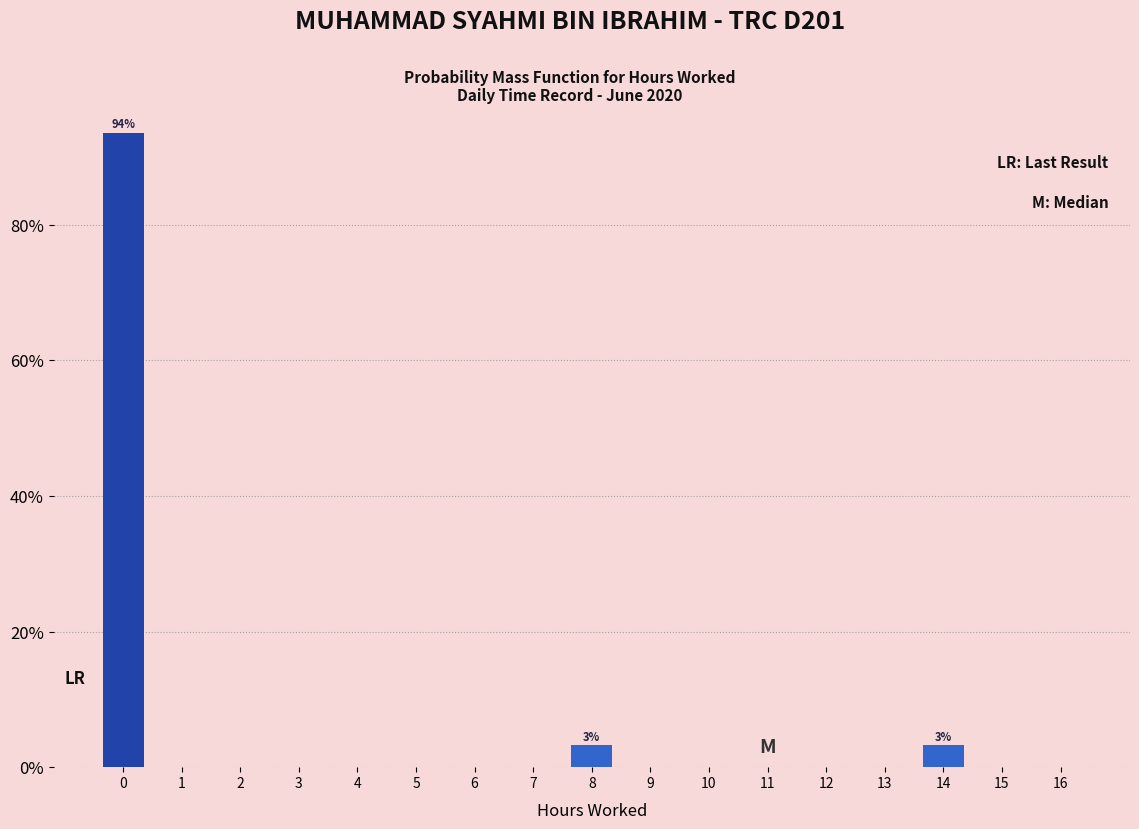

Reading left to right, extract all data points from this chart.

0=93.5	1=0.0	2=0.0	3=0.0	4=0.0	5=0.0	6=0.0	7=0.0	8=3.2	9=0.0	10=0.0	11=0.0	12=0.0	13=0.0	14=3.2	15=0.0	16=0.0